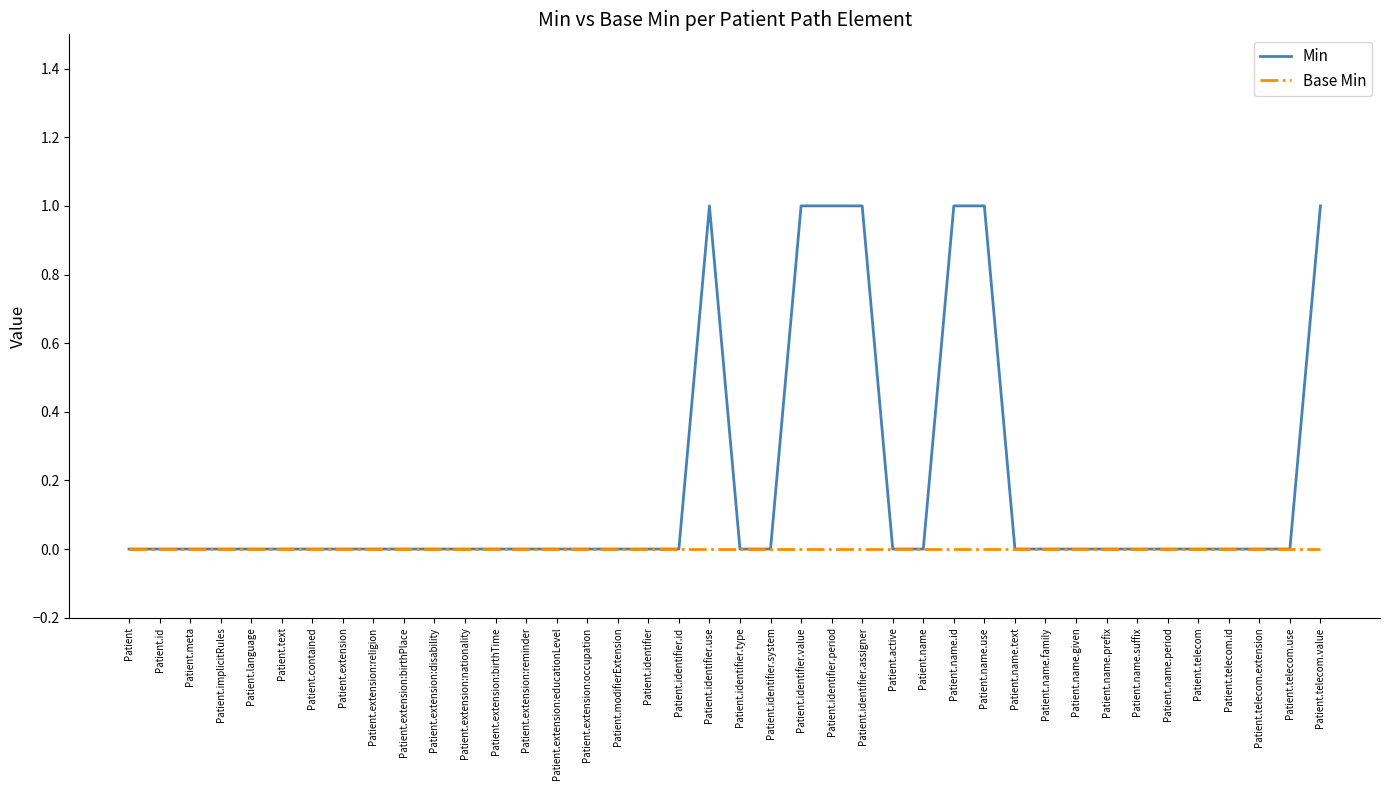

Does the chart display data point markers on the line(s)?

No